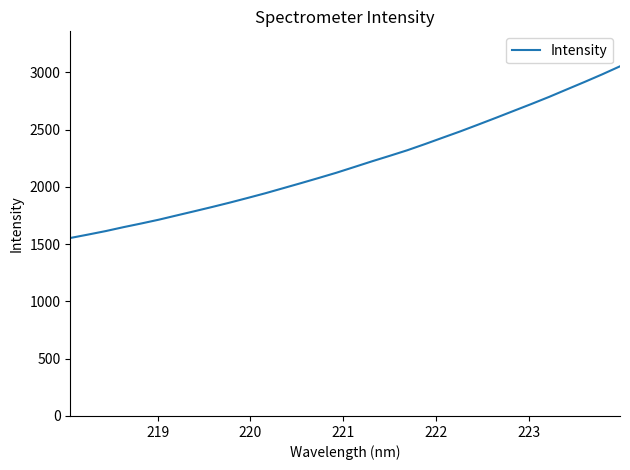

What is the minimum value shown in the chart?

1554.5